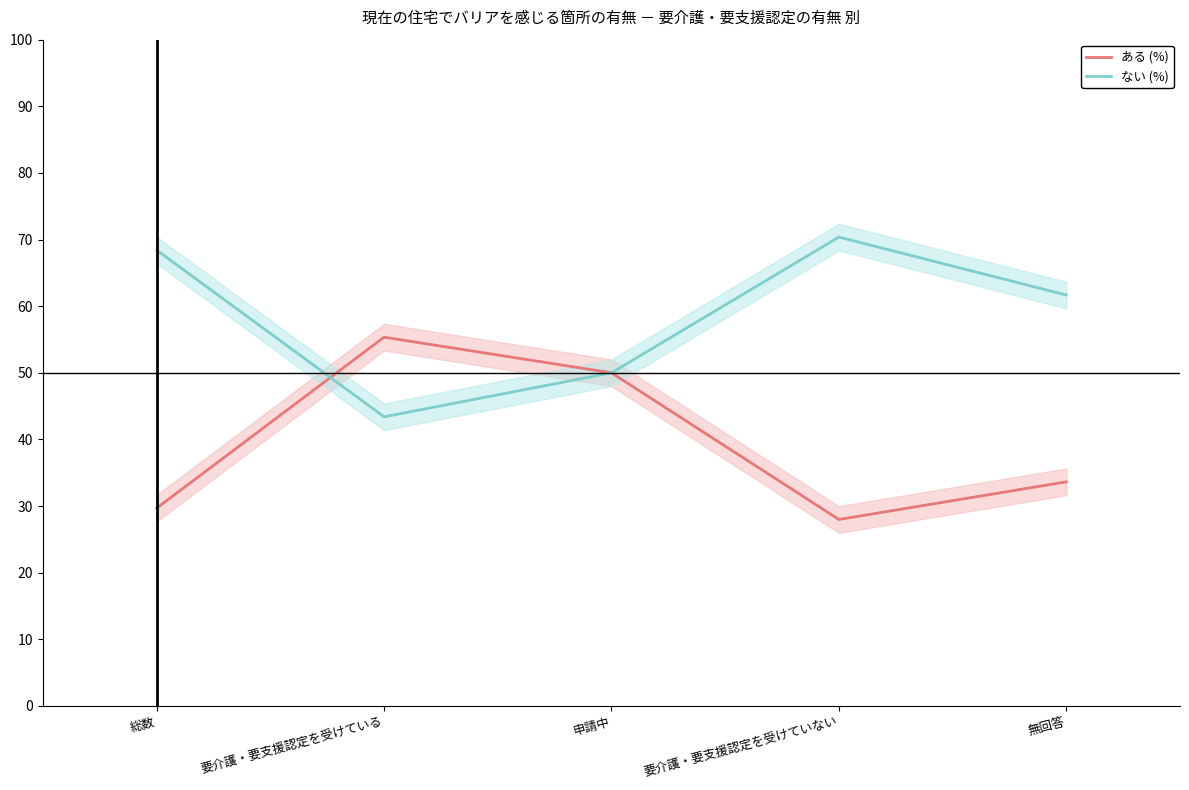

What is the total value across all series at 無回答?

95.3